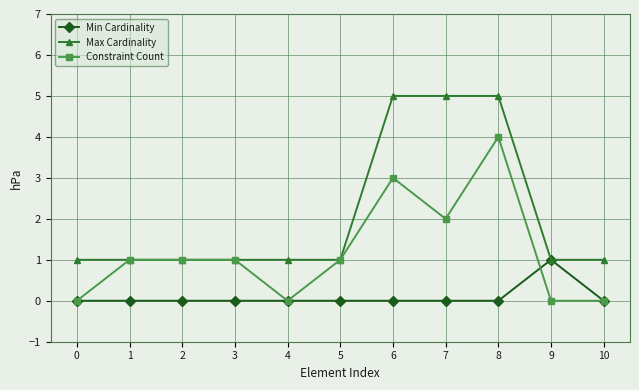

What is the difference between the maximum and minimum values in the Min Cardinality series?

1